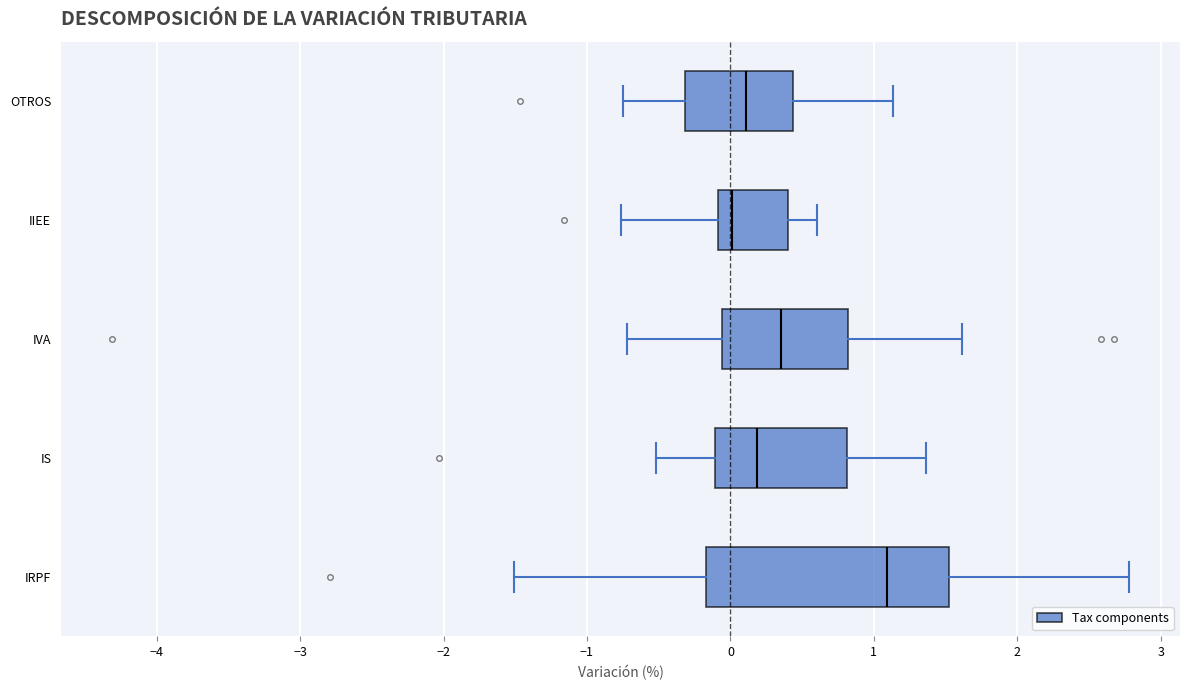

Reading bottom to top, read every box against the x-axis: the position of its median line, the range the box covers, and the ends of its whiskers. The values are not printed on the chart, so give them approximately, as read against the axis.

IRPF: median 1.1, box -0.2 to 1.5, whiskers -1.5 to 2.8
IS: median 0.2, box -0.1 to 0.8, whiskers -0.5 to 1.4
IVA: median 0.4, box -0.1 to 0.8, whiskers -0.7 to 1.6
IIEE: median 0.0, box -0.1 to 0.4, whiskers -0.8 to 0.6
OTROS: median 0.1, box -0.3 to 0.4, whiskers -0.8 to 1.1